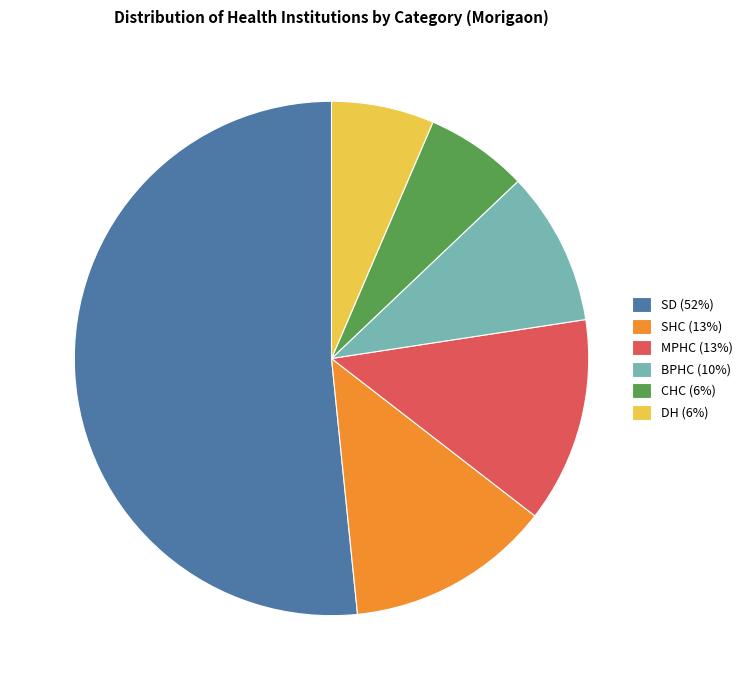

Does any single category account for the majority?

Yes